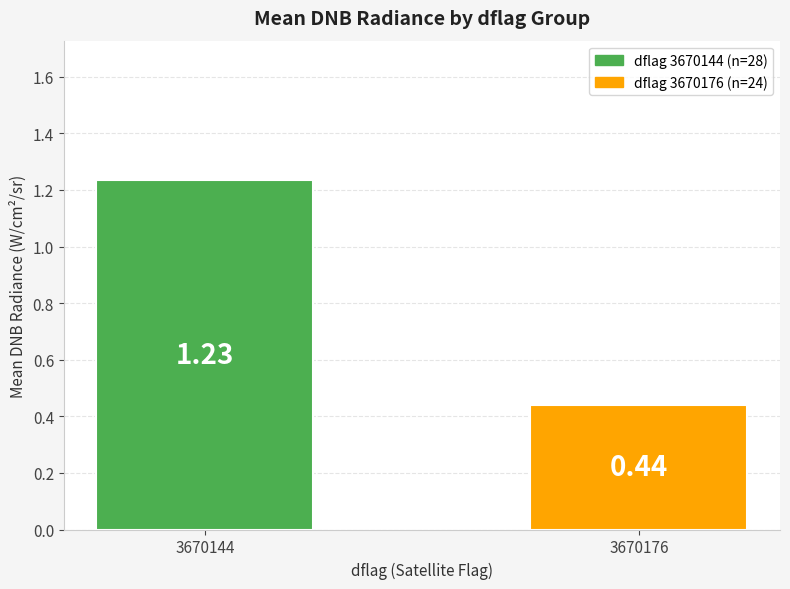

List the labels in order of value, smallest first.

3670176, 3670144